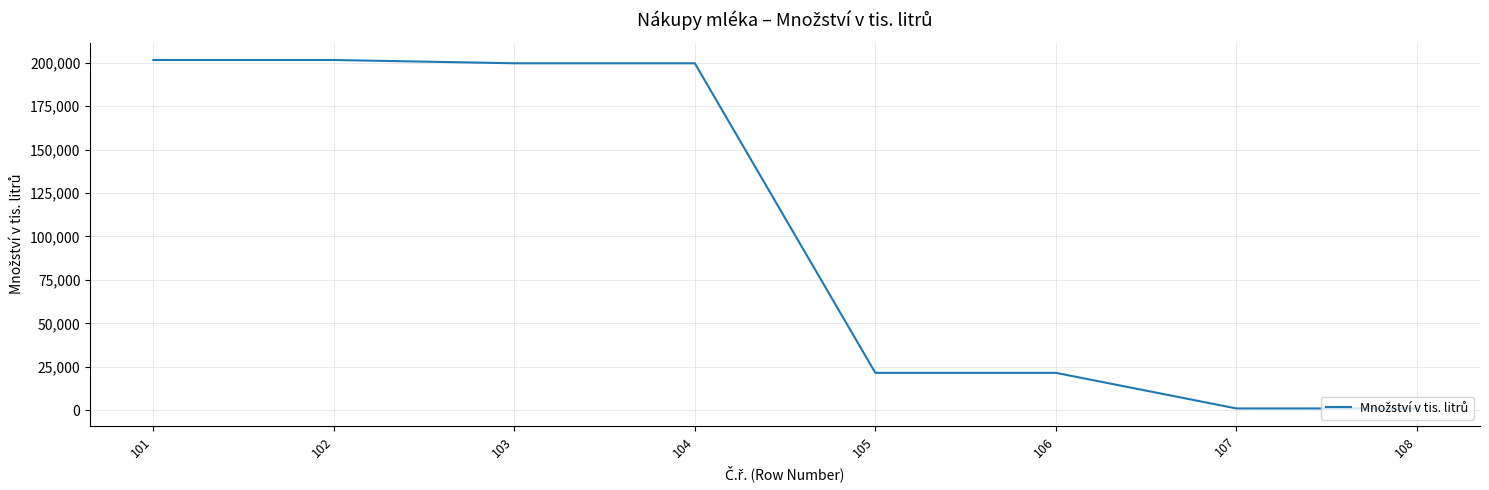

What is the difference between the maximum and second lowest values?

200530